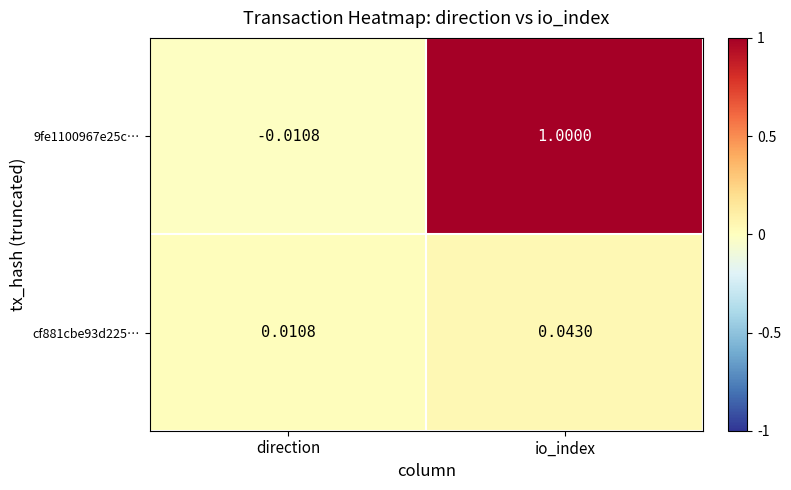

At which category is the sum across all series the highest?

io_index